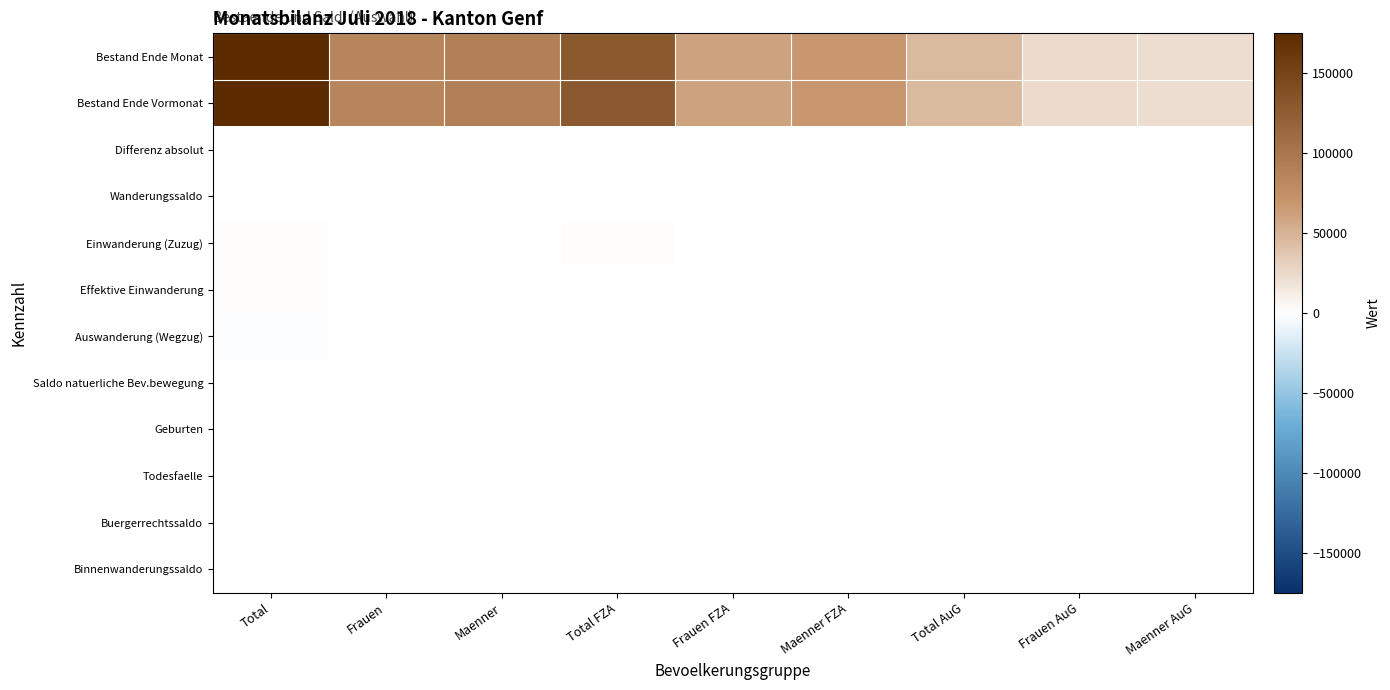

What is the total value across all series at Total AuG?

91621